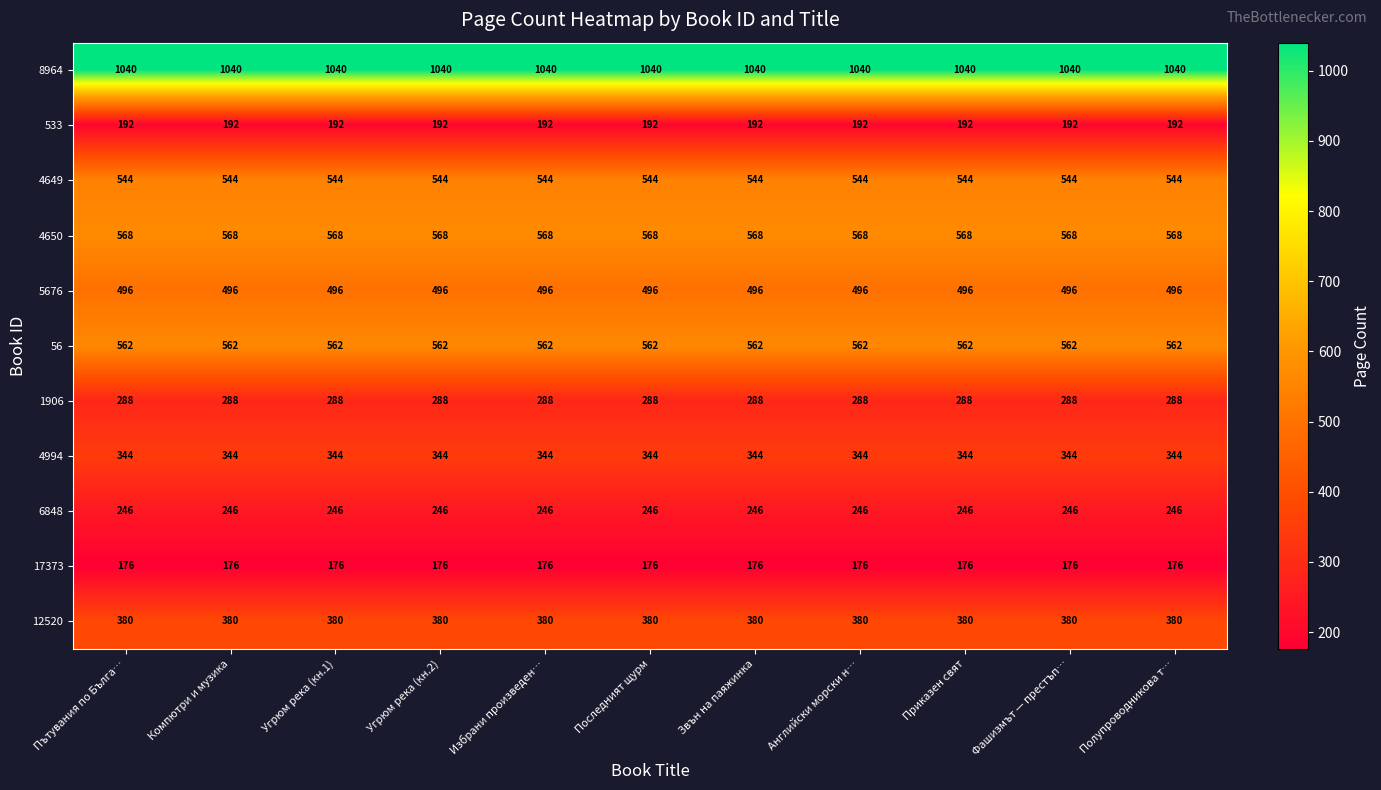

Count the number of categories in the chart.

11